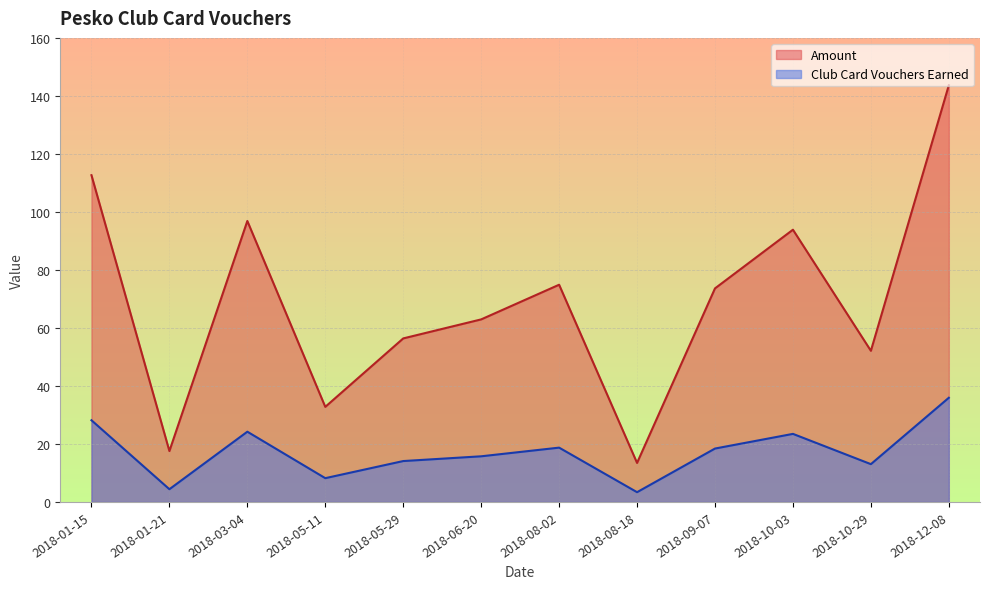

Does the chart have visible grid lines?

Yes